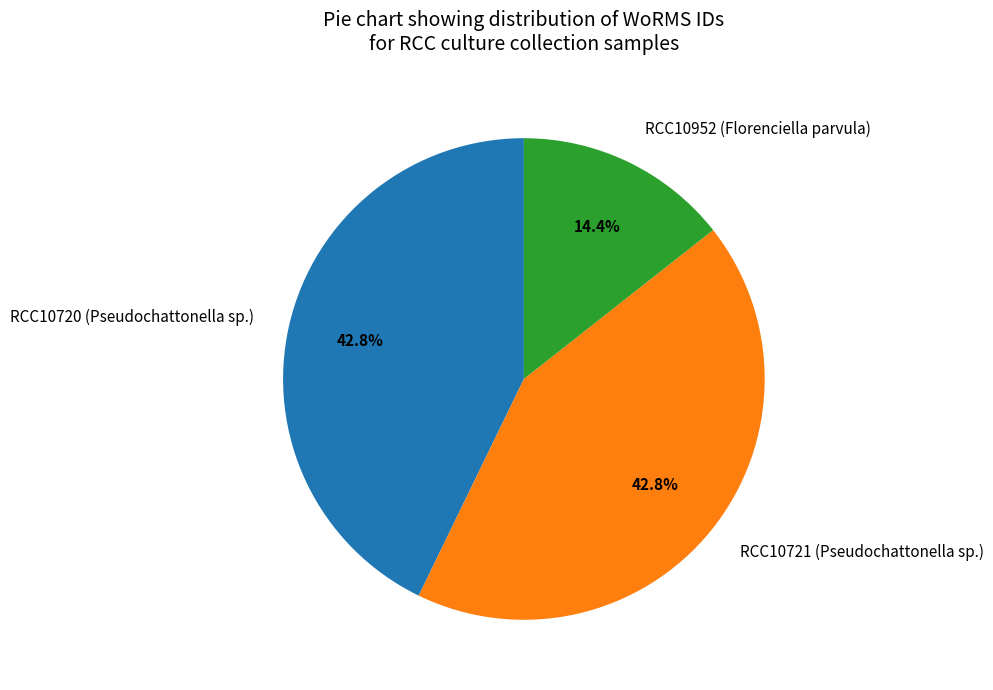

What is the smallest slice in the pie chart?

RCC10952 (Florenciella parvula)